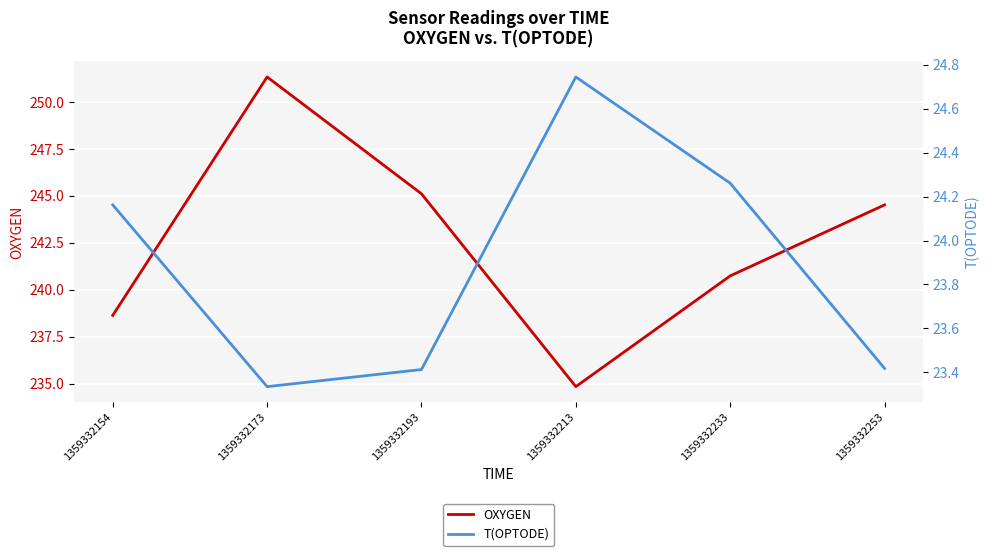

What is the difference between the second highest and minimum values in the OXYGEN series?

10.3